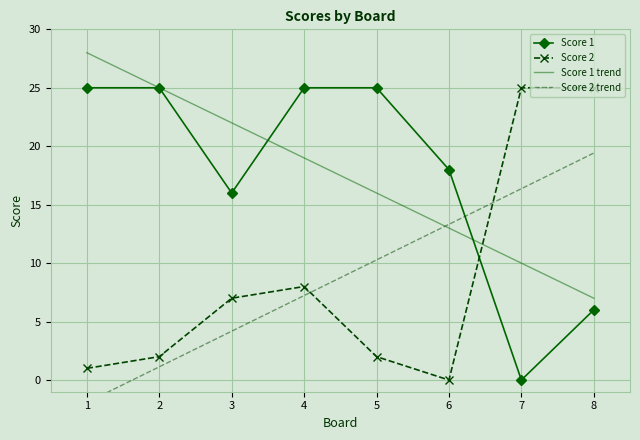

How many distinct data groups are displayed?

4